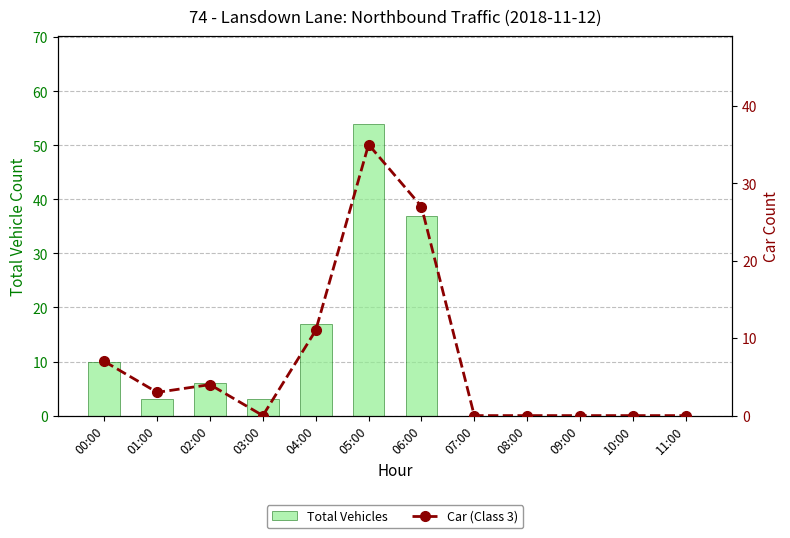

List the series in order of their peak value, highest first.

Total Vehicles, Car (Class 3)